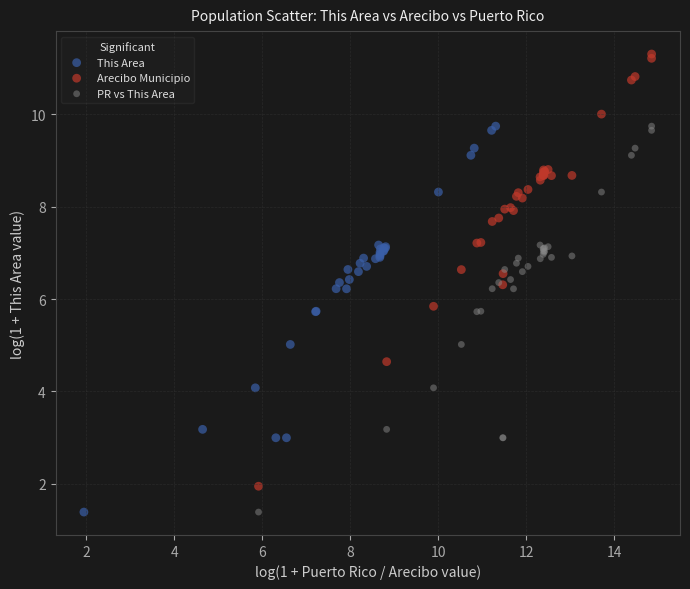

Which series contains the highest Y value?

Arecibo Municipio